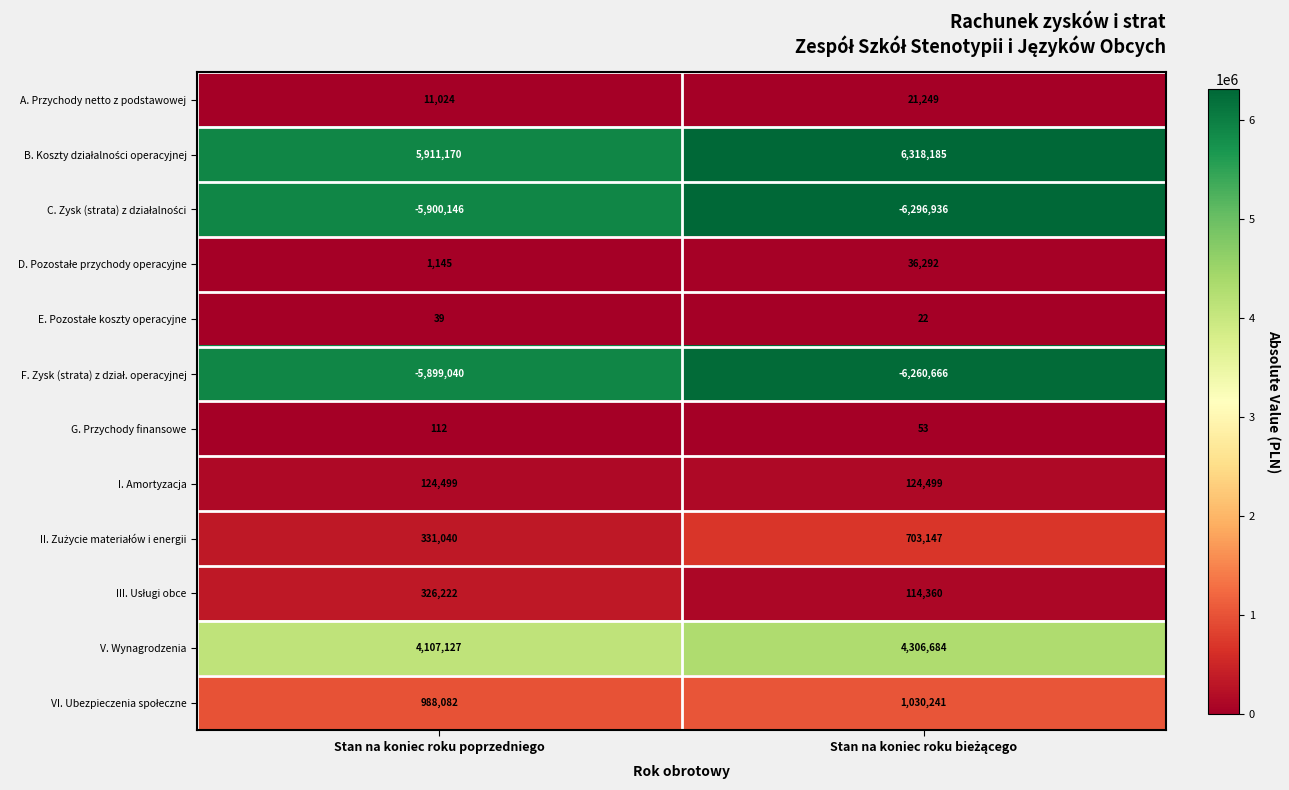

What is the total value across all series at Stan na koniec roku poprzedniego?

1274